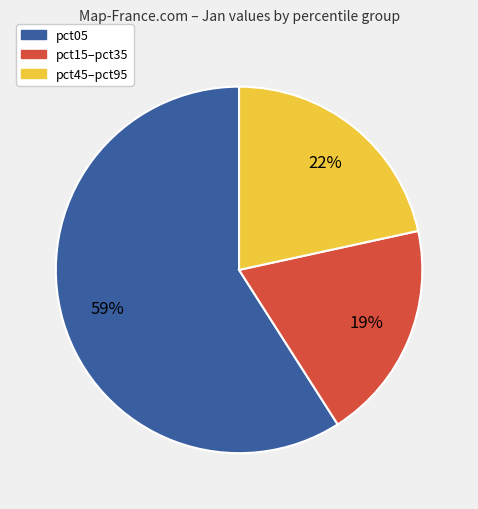

Is there a majority slice in this chart?

Yes